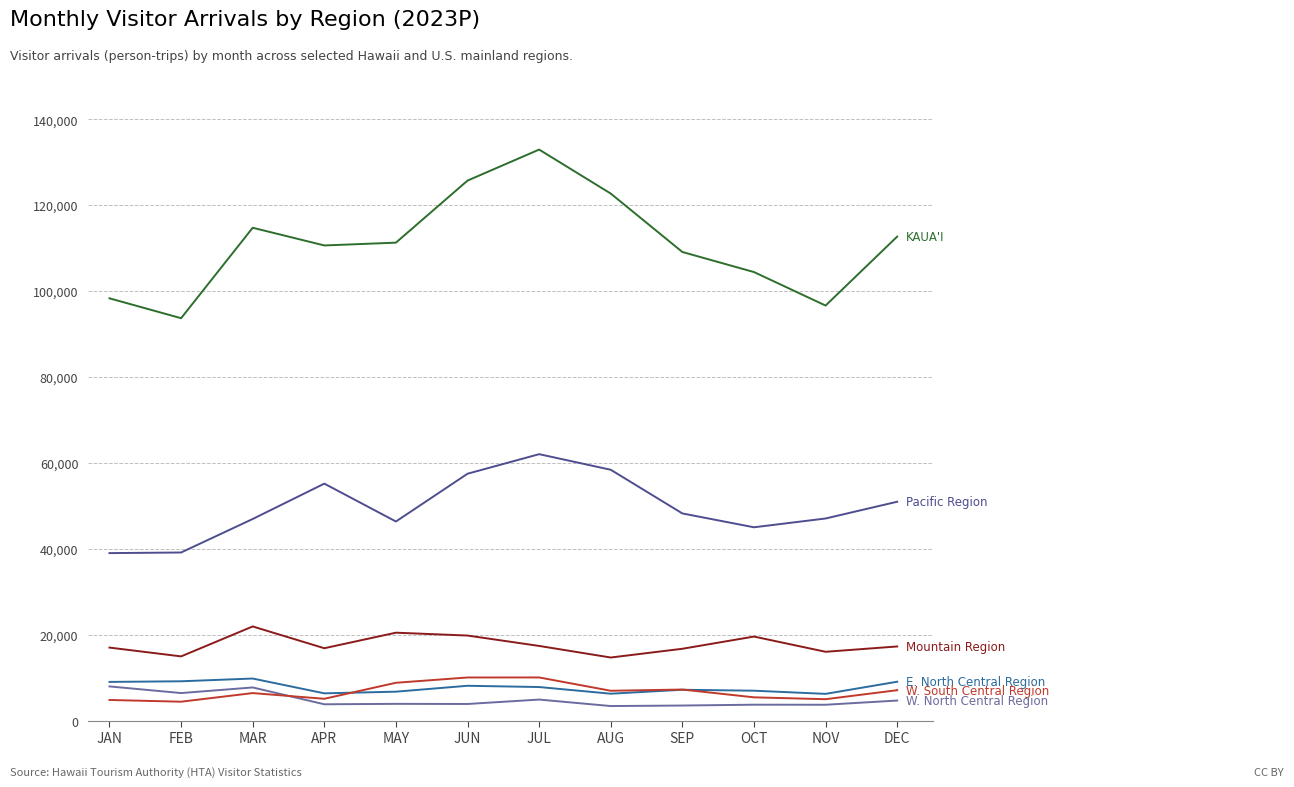

What is the difference between the highest and lowest values at FEB?

89206.7